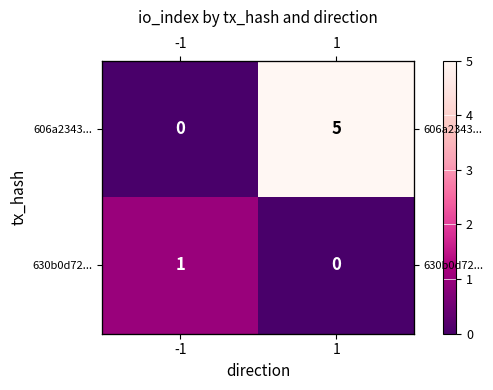

At which category is the sum across all series the highest?

1